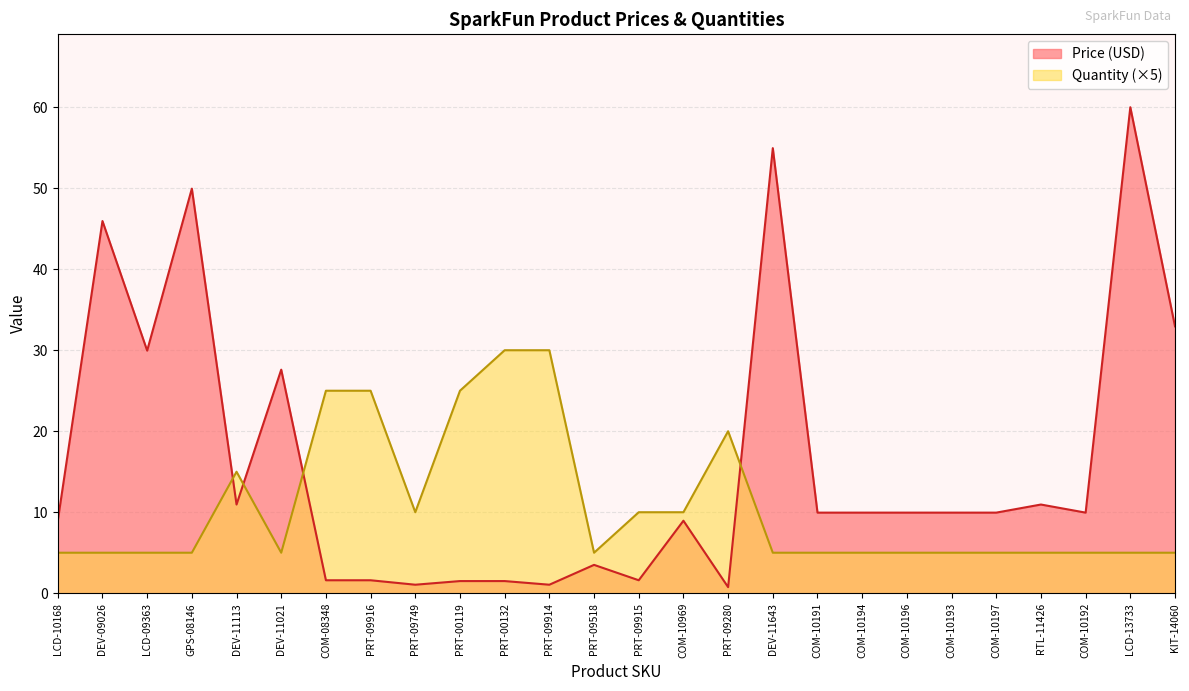

What is the highest value of the Quantity series?

30.0